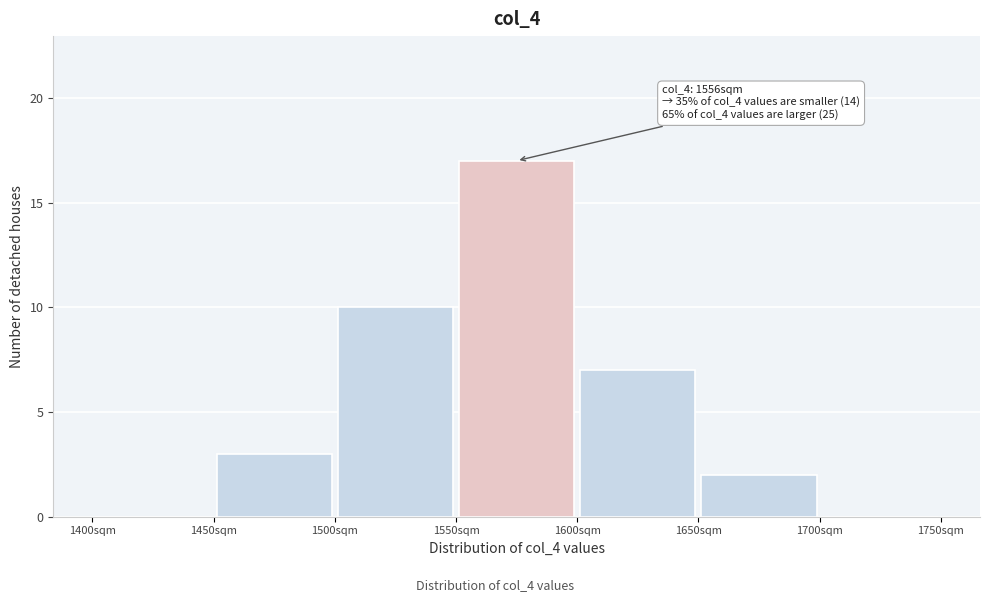

Which range on the x-axis has the tallest bar?

1550 to 1600